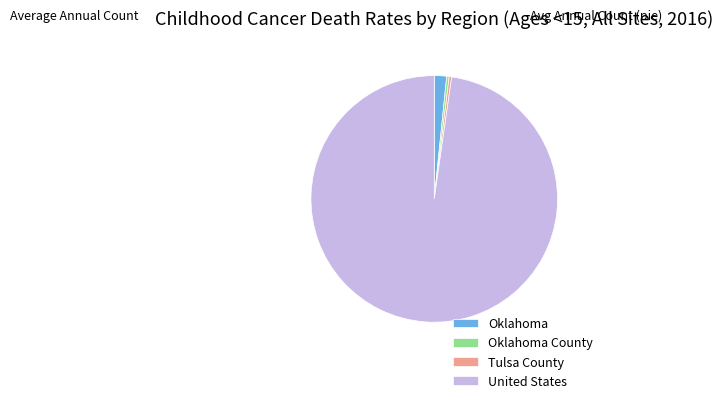

Is there any slice that represents more than half of the pie?

Yes